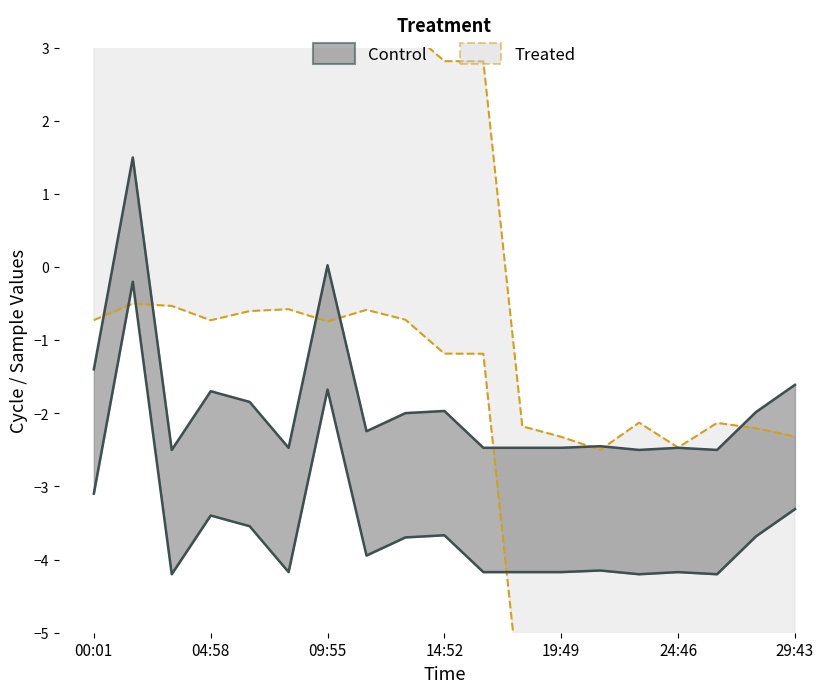

How many data points in Samples are less than 2?

8